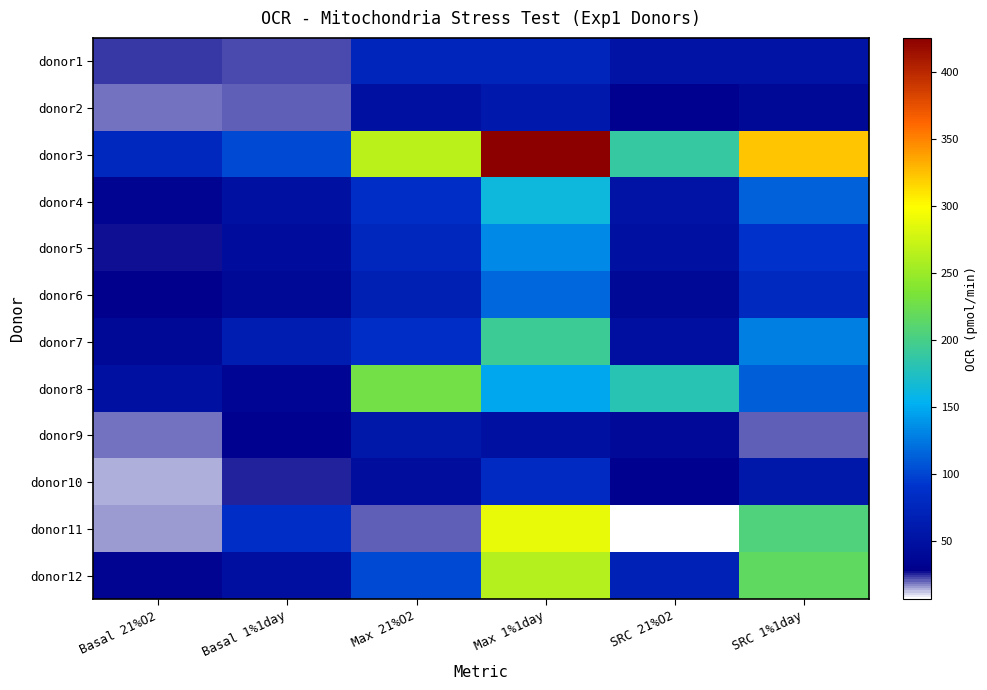

Reading left to right, what are all the values shown in this chart?

donor1: Basal 21%O2=23.7	Basal 1%1day=21.9	Max 21%O2=74.3	Max 1%1day=73.8	SRC 21%O2=50.6	SRC 1%1day=51.9
donor2: Basal 21%O2=18.5	Basal 1%1day=19.9	Max 21%O2=48.2	Max 1%1day=58.8	SRC 21%O2=29.6	SRC 1%1day=38.9
donor3: Basal 21%O2=76.9	Basal 1%1day=101.7	Max 21%O2=266.6	Max 1%1day=425.6	SRC 21%O2=189.7	SRC 1%1day=323.9
donor4: Basal 21%O2=33.4	Basal 1%1day=48.3	Max 21%O2=84.3	Max 1%1day=162.0	SRC 21%O2=50.9	SRC 1%1day=113.7
donor5: Basal 21%O2=27.4	Basal 1%1day=43.4	Max 21%O2=76.3	Max 1%1day=132.8	SRC 21%O2=48.9	SRC 1%1day=89.4
donor6: Basal 21%O2=28.4	Basal 1%1day=38.2	Max 21%O2=66.8	Max 1%1day=117.1	SRC 21%O2=38.3	SRC 1%1day=79.0
donor7: Basal 21%O2=37.8	Basal 1%1day=64.7	Max 21%O2=83.8	Max 1%1day=193.6	SRC 21%O2=45.9	SRC 1%1day=128.8
donor8: Basal 21%O2=47.4	Basal 1%1day=35.4	Max 21%O2=228.4	Max 1%1day=148.2	SRC 21%O2=180.9	SRC 1%1day=112.7
donor9: Basal 21%O2=18.8	Basal 1%1day=29.3	Max 21%O2=58.2	Max 1%1day=49.0	SRC 21%O2=39.5	SRC 1%1day=19.7
donor10: Basal 21%O2=14.5	Basal 1%1day=24.4	Max 21%O2=44.1	Max 1%1day=81.5	SRC 21%O2=29.6	SRC 1%1day=57.2
donor11: Basal 21%O2=14.5	Basal 1%1day=83.6	Max 21%O2=20.8	Max 1%1day=288.9	SRC 21%O2=6.3	SRC 1%1day=205.3
donor12: Basal 21%O2=32.5	Basal 1%1day=45.7	Max 21%O2=101.6	Max 1%1day=263.2	SRC 21%O2=69.1	SRC 1%1day=217.4